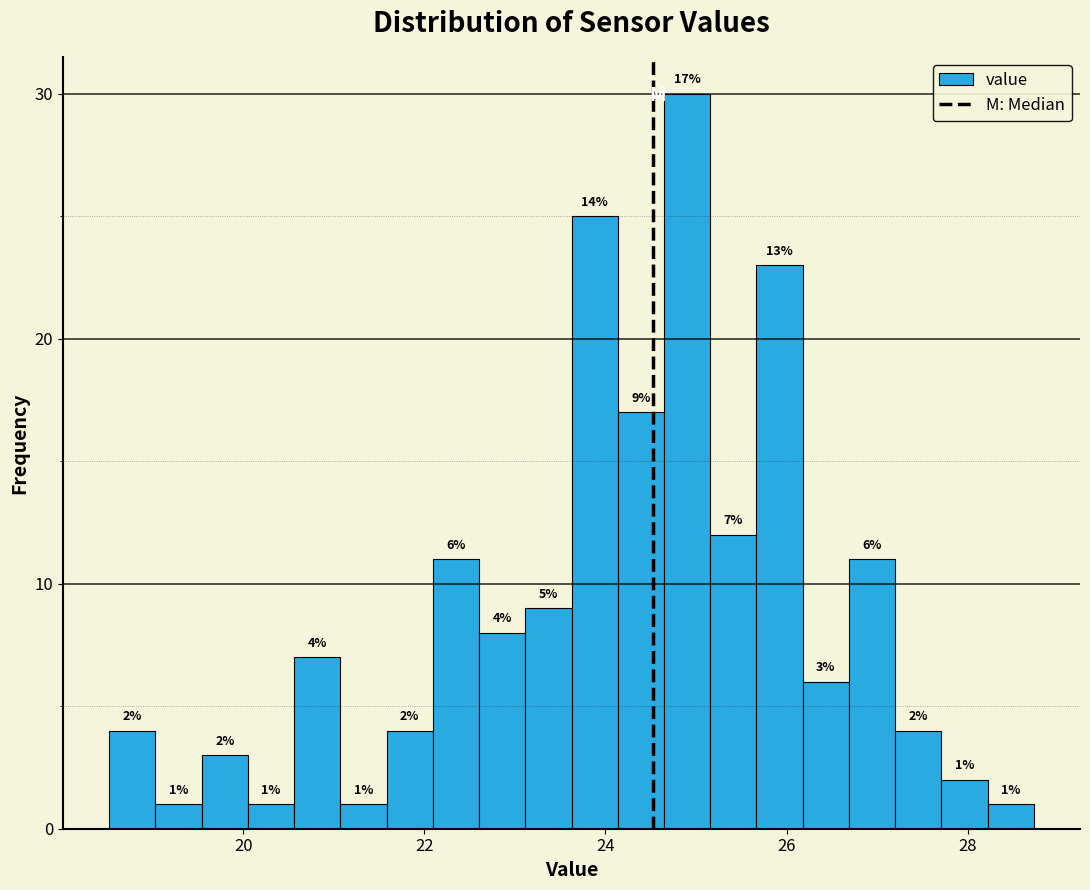

Around what value on the x-axis is the tallest bar? Give the approximate position of its centre, as read against the axis.

25.0